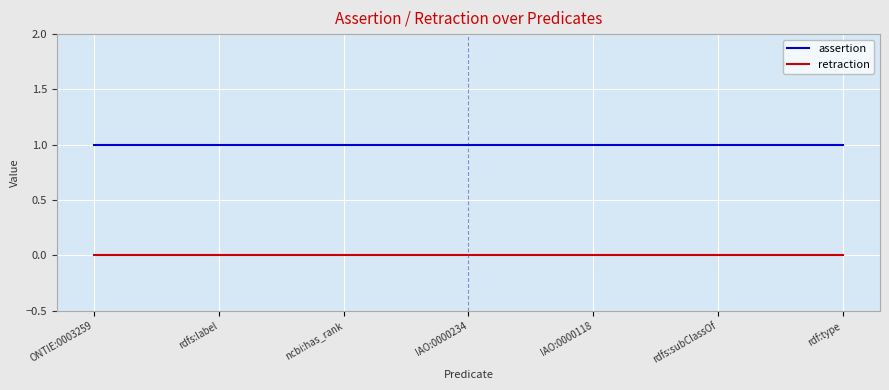

Reading left to right, transcribe all the data shown in this chart.

assertion: 1	1	1	1	1	1	1
retraction: 0	0	0	0	0	0	0